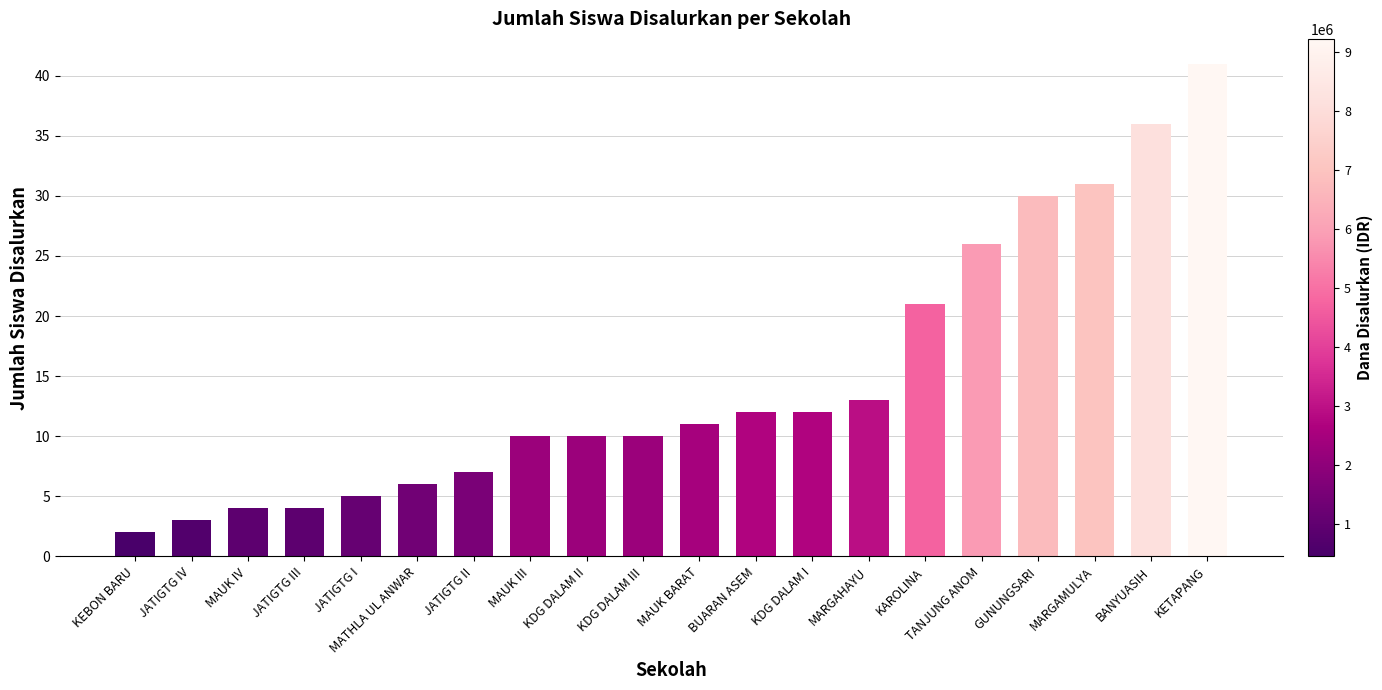

At which category does the chart reach its peak across all series?

KETAPANG